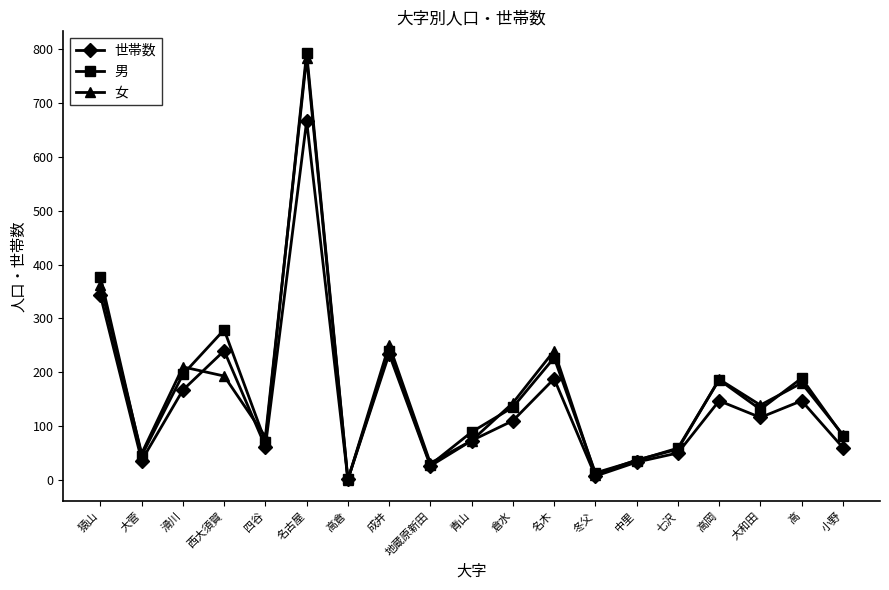

What are all the series names shown in the legend?

世帯数, 男, 女